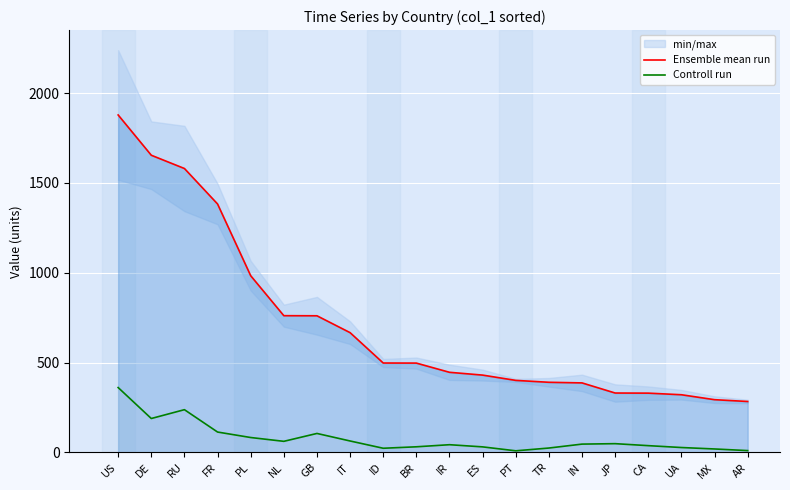

True or false: Controll run has a value of 10.8 at UA.

False